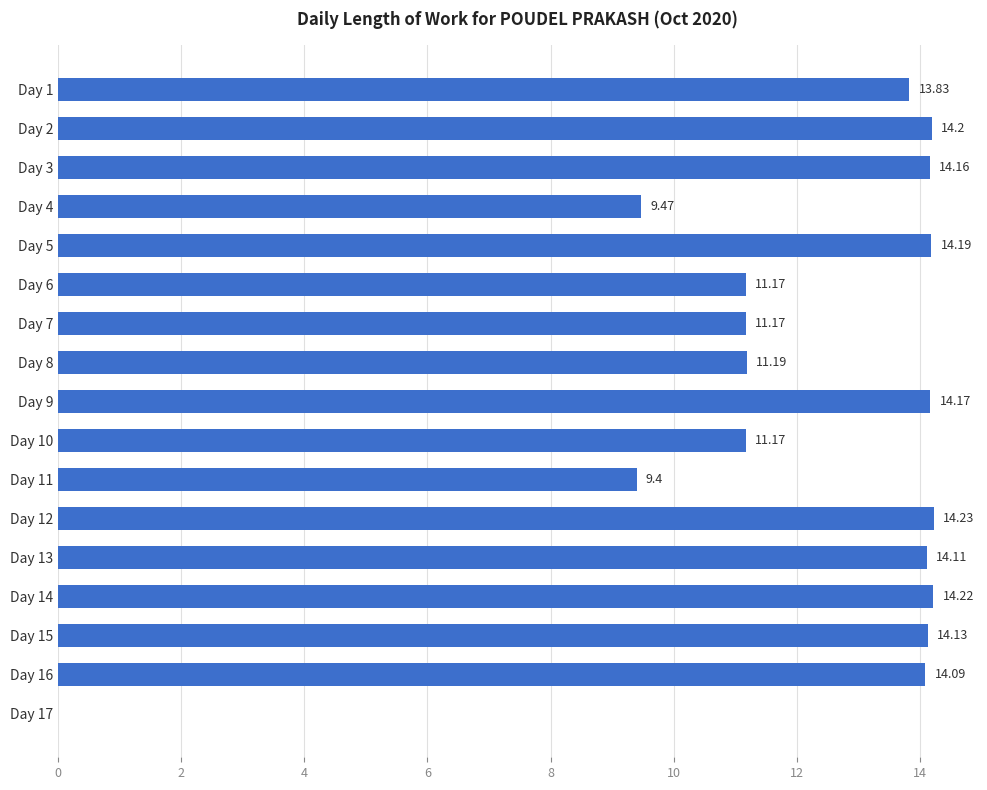

What is the sum of the values at Day 4 and Day 9?

23.6